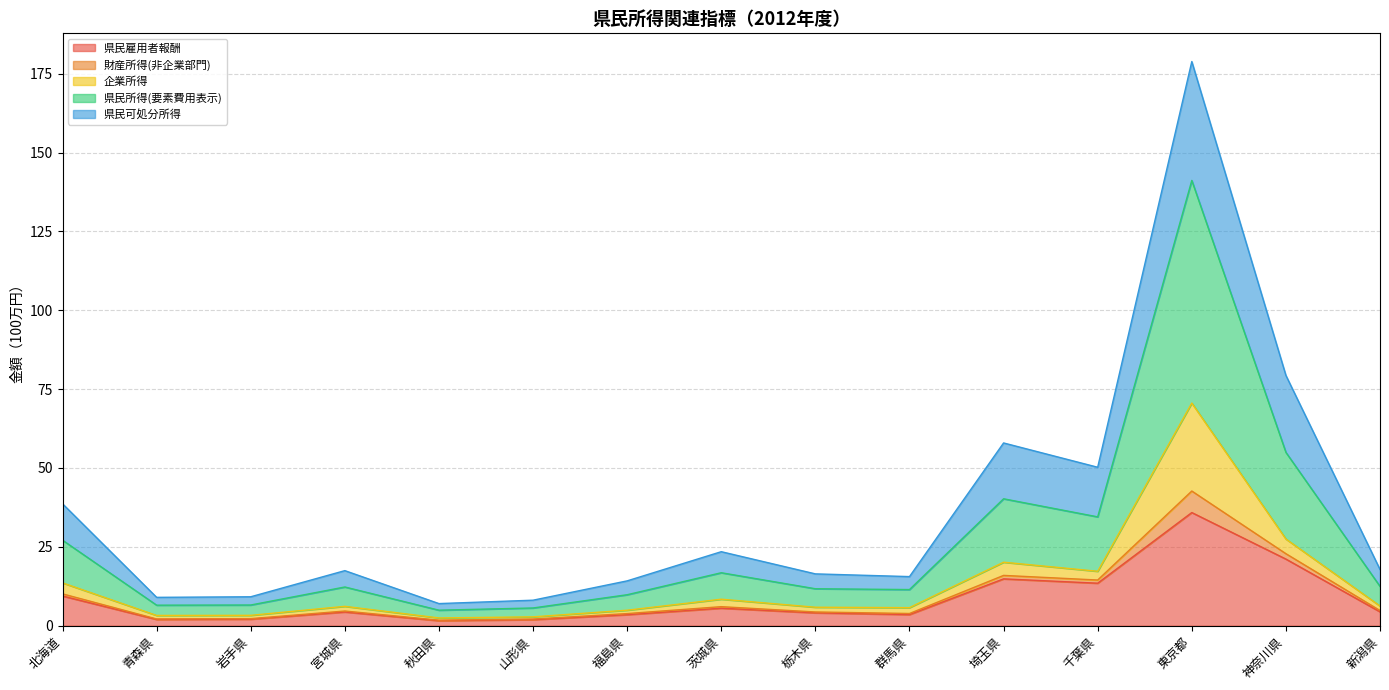

True or false: 県民雇用者報酬 and 財産所得(非企業部門) cross at least once.

False